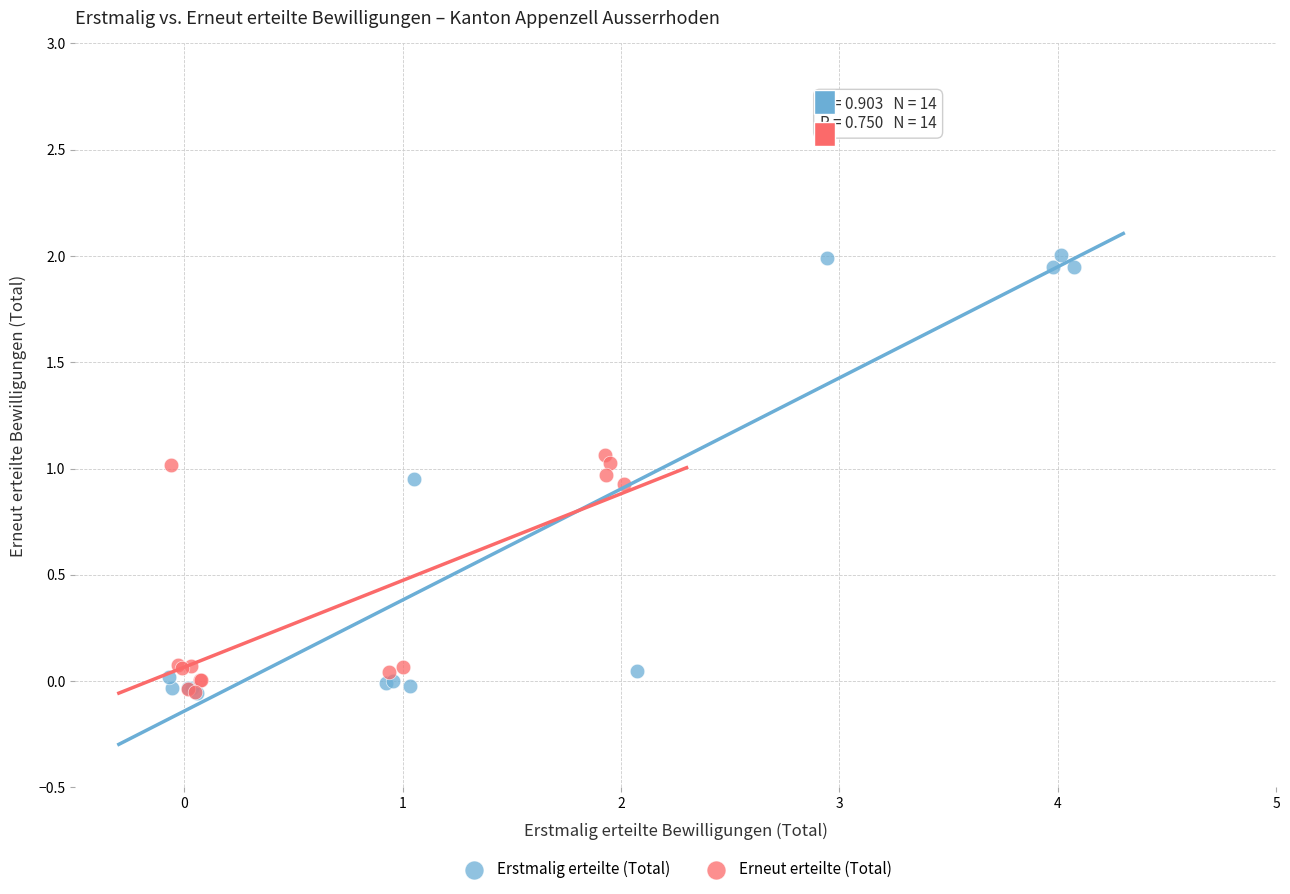

Which series reaches the maximum Y coordinate?

Erstmalig erteilte (Total)